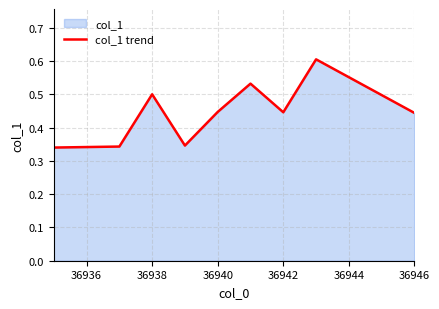

The value at 36938 is 0.2. True or false?

False